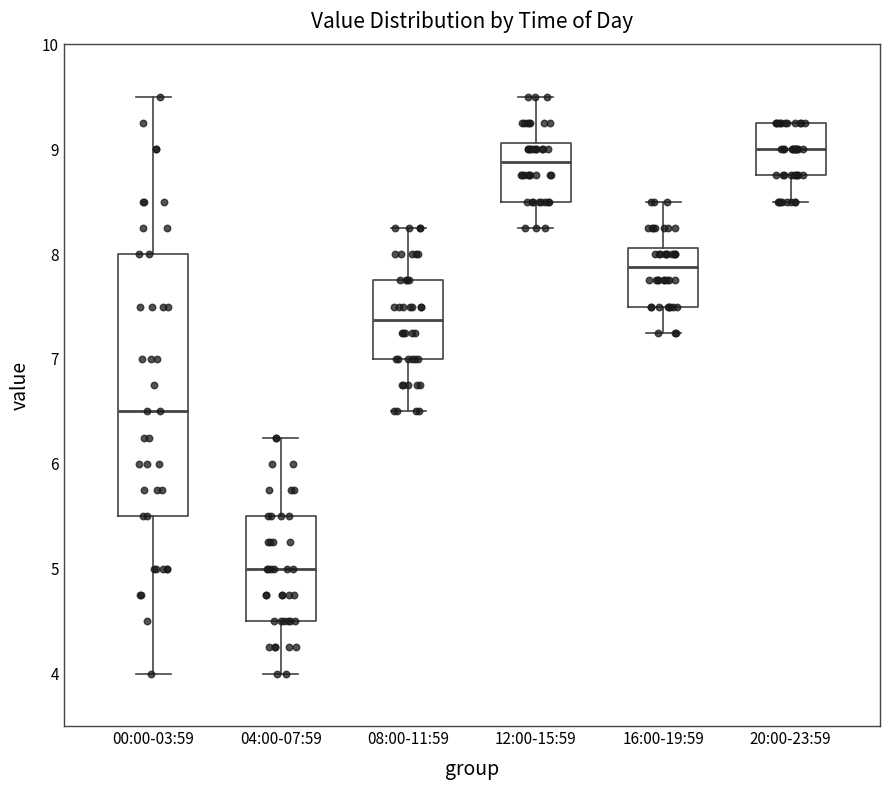

Reading left to right, read every box against the y-axis: the position of its median line, the range the box covers, and the ends of its whiskers. The values are not printed on the chart, so give them approximately, as read against the axis.

00:00-03:59: median 6.5, box 5.5 to 8.0, whiskers 4.0 to 9.5
04:00-07:59: median 5.0, box 4.5 to 5.5, whiskers 4.0 to 6.3
08:00-11:59: median 7.4, box 7.0 to 7.8, whiskers 6.5 to 8.3
12:00-15:59: median 8.9, box 8.5 to 9.1, whiskers 8.3 to 9.5
16:00-19:59: median 7.9, box 7.5 to 8.1, whiskers 7.3 to 8.5
20:00-23:59: median 9.0, box 8.8 to 9.3, whiskers 8.5 to 9.3